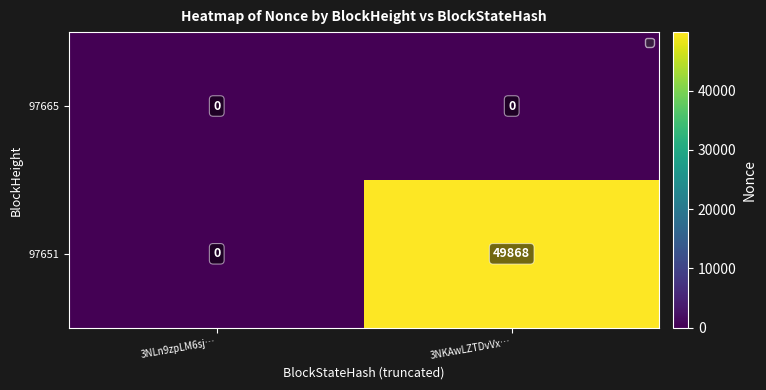

How many data points does each series have?

2